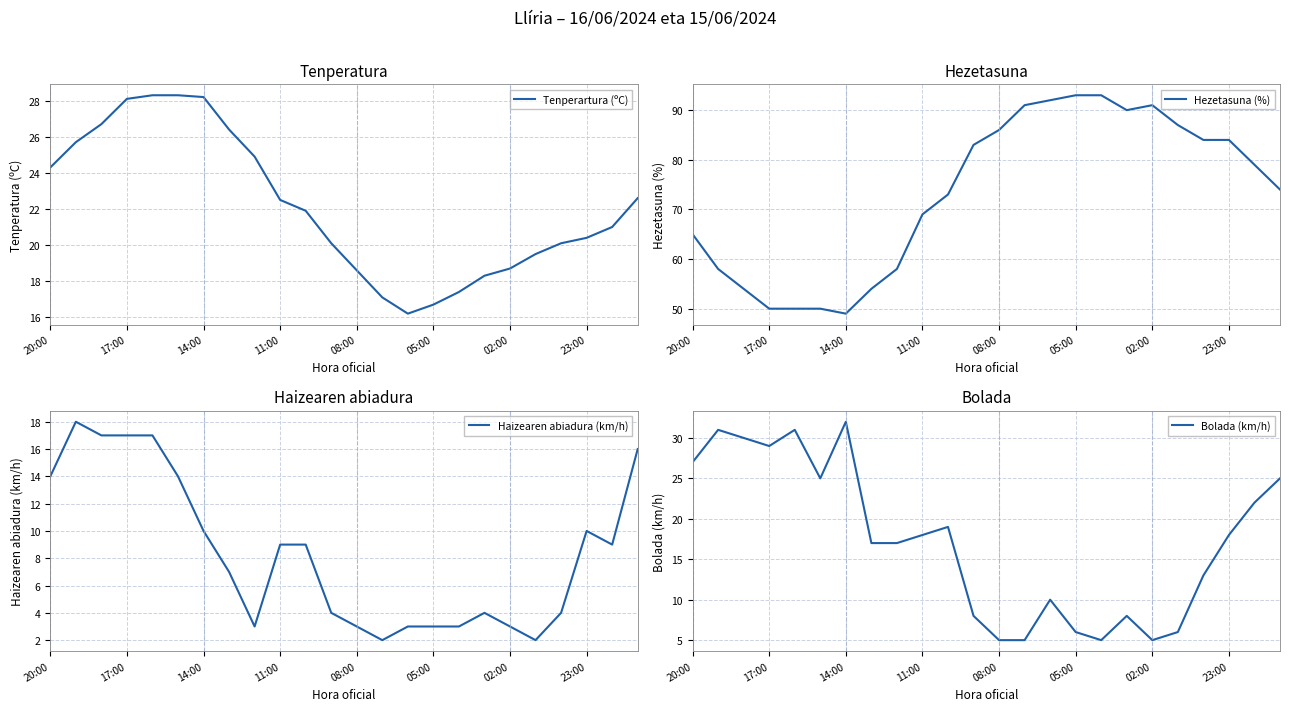

True or false: Hezetasuna (%) and Haizearen abiadura (km/h) cross at least once.

False